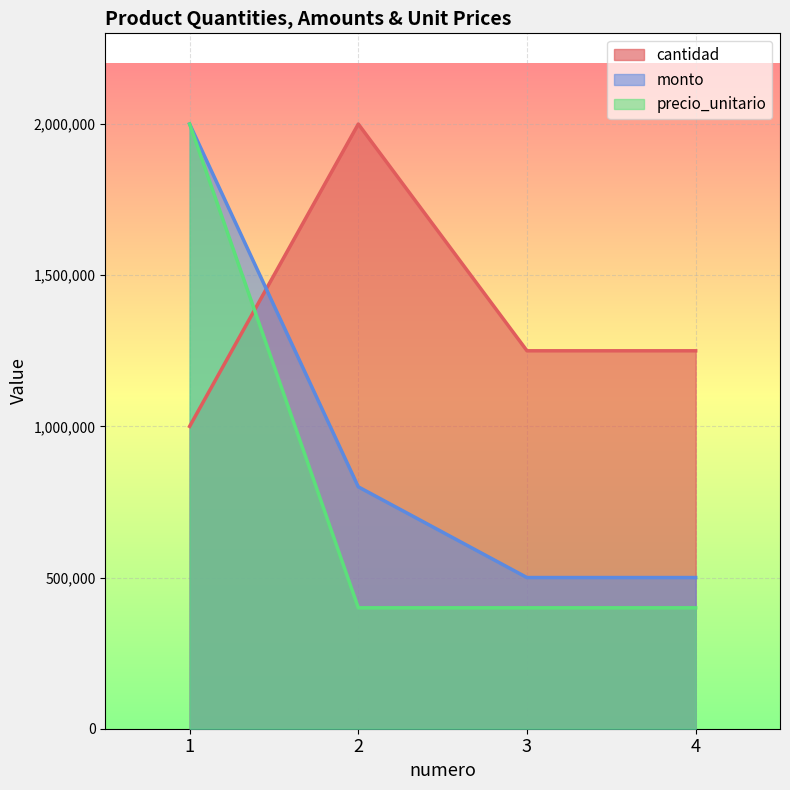

Reading left to right, extract all data points from this chart.

cantidad: 1=1000000	2=2000000	3=1250000	4=1250000
monto: 1=2000000	2=800000	3=500000	4=500000
precio_unitario: 1=2000000	2=400000	3=400000	4=400000